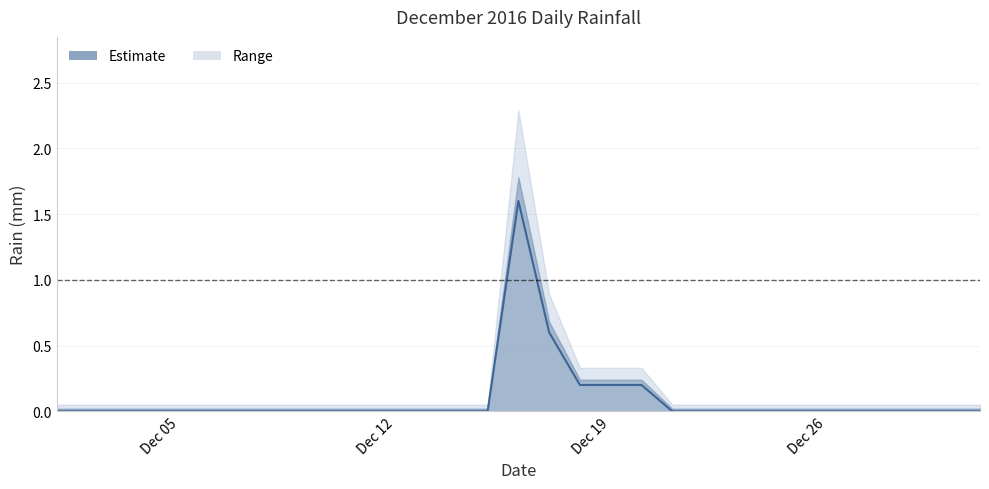

List the labels in order of value, smallest first.

2016-12-01, 2016-12-02, 2016-12-03, 2016-12-04, 2016-12-05, 2016-12-06, 2016-12-07, 2016-12-08, 2016-12-09, 2016-12-10, 2016-12-11, 2016-12-12, 2016-12-13, 2016-12-14, 2016-12-15, 2016-12-21, 2016-12-22, 2016-12-23, 2016-12-24, 2016-12-25, 2016-12-26, 2016-12-27, 2016-12-28, 2016-12-29, 2016-12-30, 2016-12-31, 2016-12-18, 2016-12-19, 2016-12-20, 2016-12-17, 2016-12-16